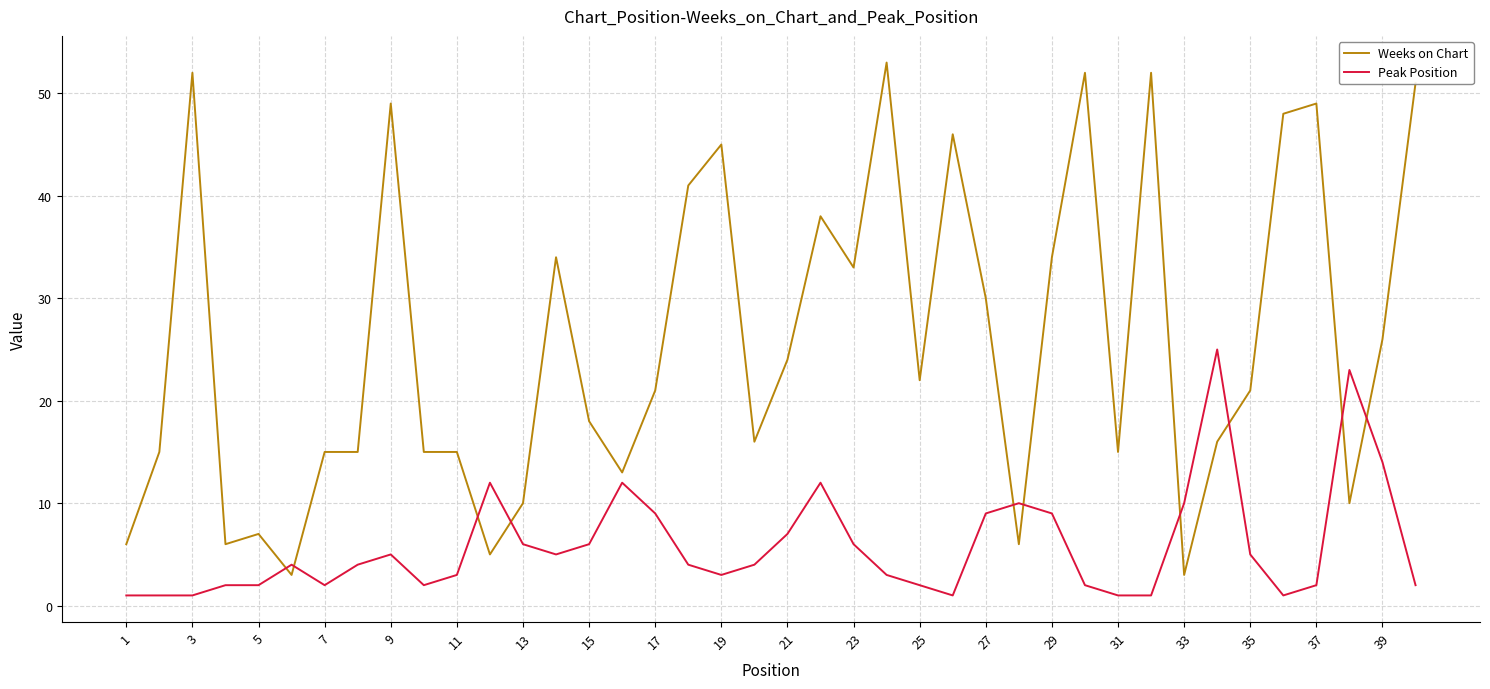

What is the highest value of the Weeks on Chart series?

53